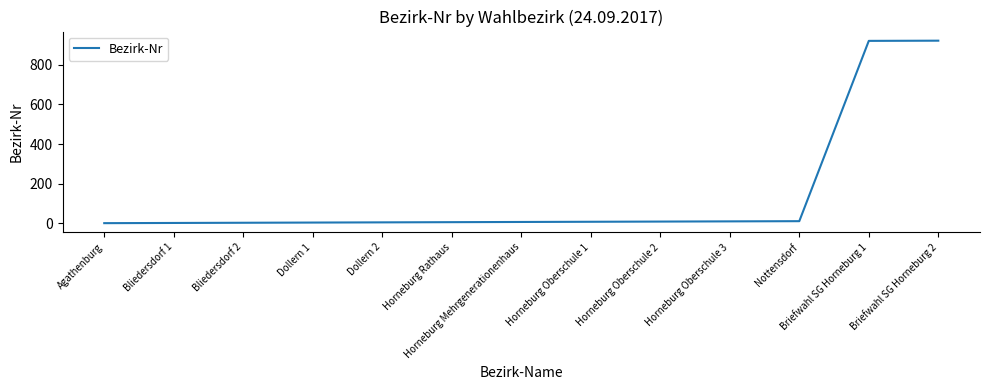

Approximately how many times larger is the value at Bliedersdorf 1 compared to Bliedersdorf 2?

0.7